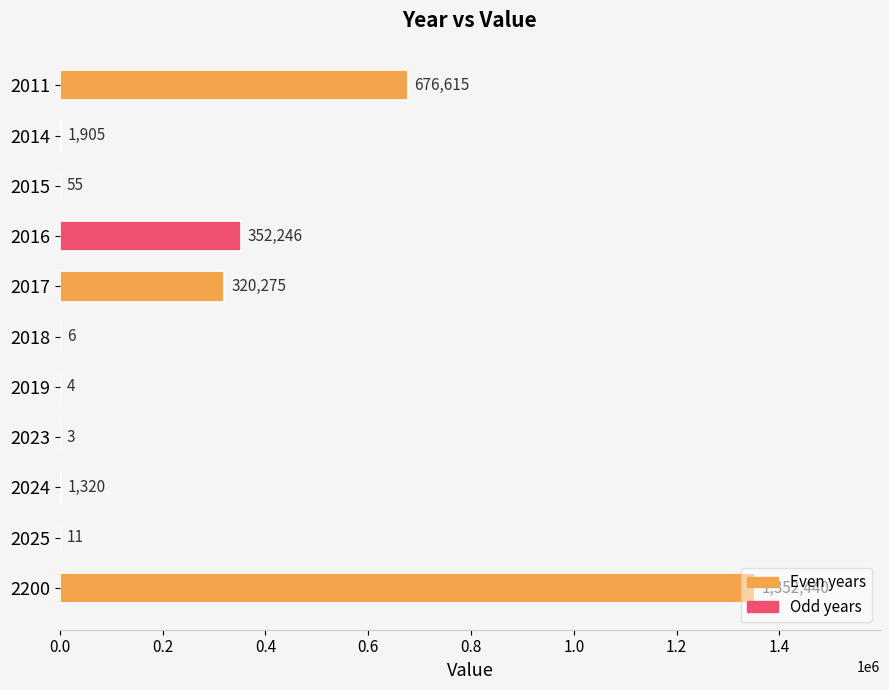

How many distinct data groups are displayed?

1